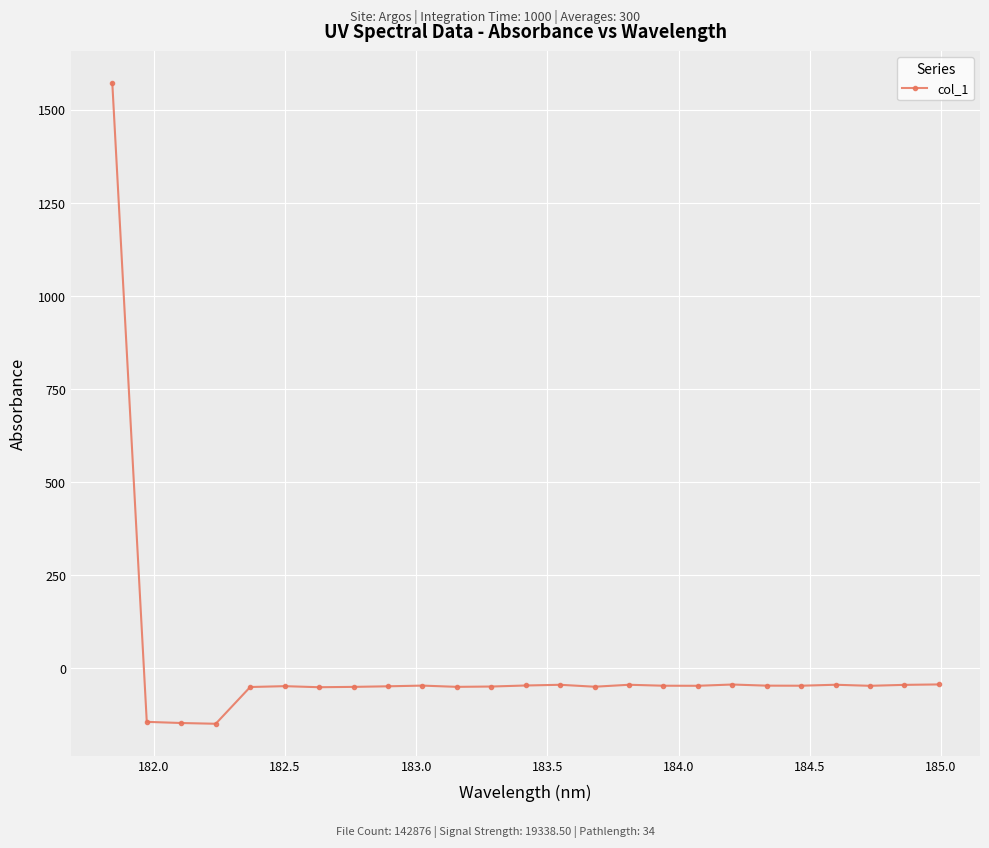

What is the minimum value shown in the chart?

-149.0